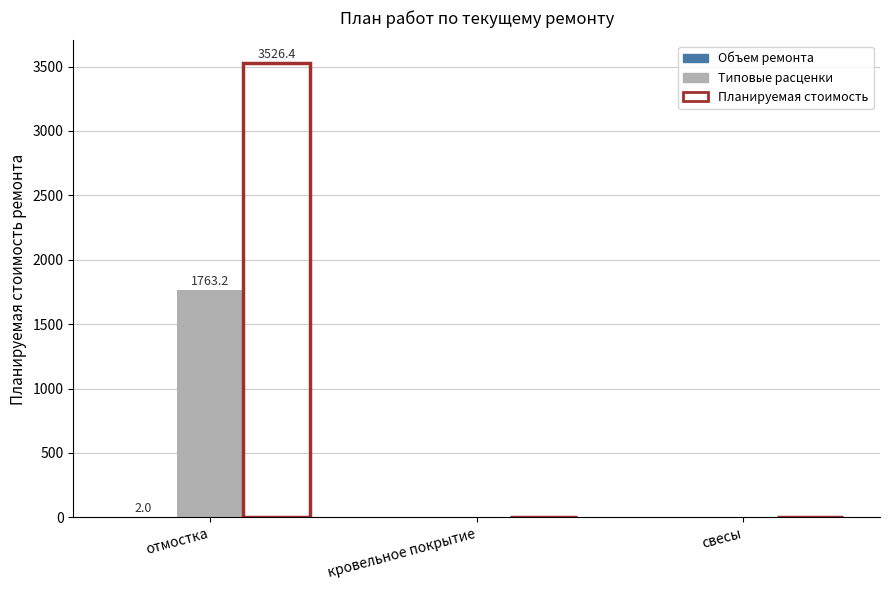

Which category has the highest value in the Типовые расценки series?

отмостка